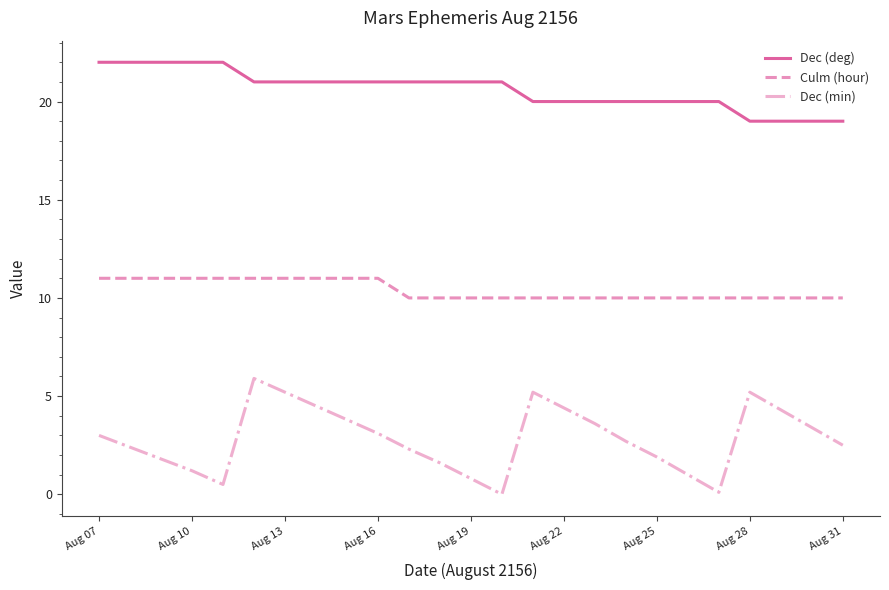

True or false: Culm (hour) and Dec (min) intersect in this chart.

False